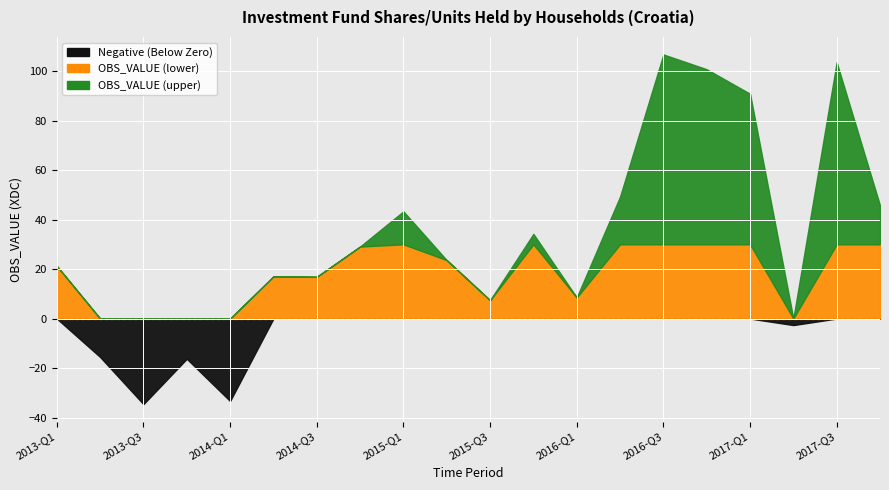

What is the average value of the OBS_VALUE series?

29.8